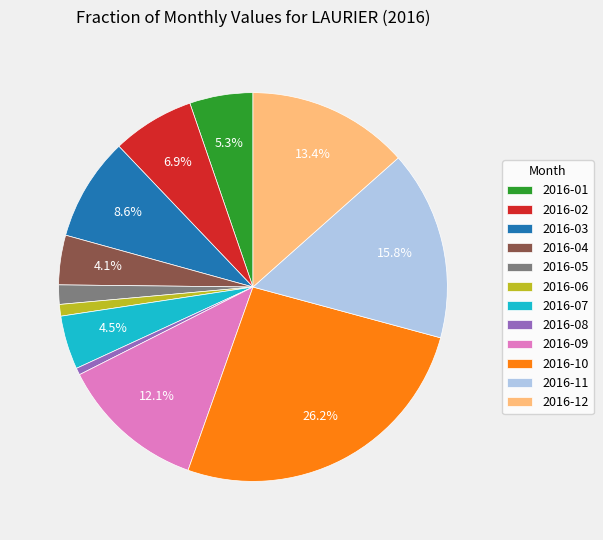

How many slices are in this pie chart?

12